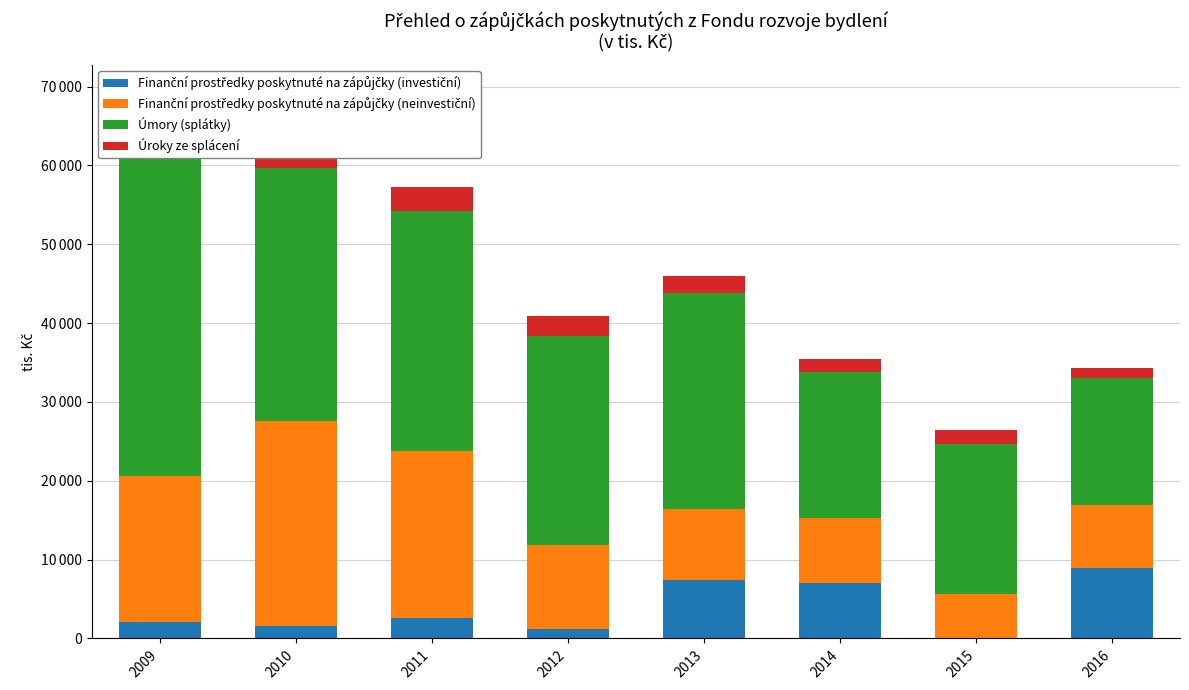

Reading right to left, transcribe all the data shown in this chart.

Finanční prostředky poskytnuté na zápůjčky (investiční): 2016=8880	2015=0	2014=7090	2013=7361	2012=1250	2011=2600	2010=1550	2009=2130
Finanční prostředky poskytnuté na zápůjčky (neinvestiční): 2016=8092	2015=5640	2014=8248	2013=9058	2012=10566	2011=21196	2010=26083	2009=18472
Úmory (splátky): 2016=16033	2015=19047	2014=18489	2013=27392	2012=26558	2011=30424	2010=32026	2009=40378
Úroky ze splácení: 2016=1263	2015=1746	2014=1672	2013=2199	2012=2503	2011=3032	2010=3122	2009=3958